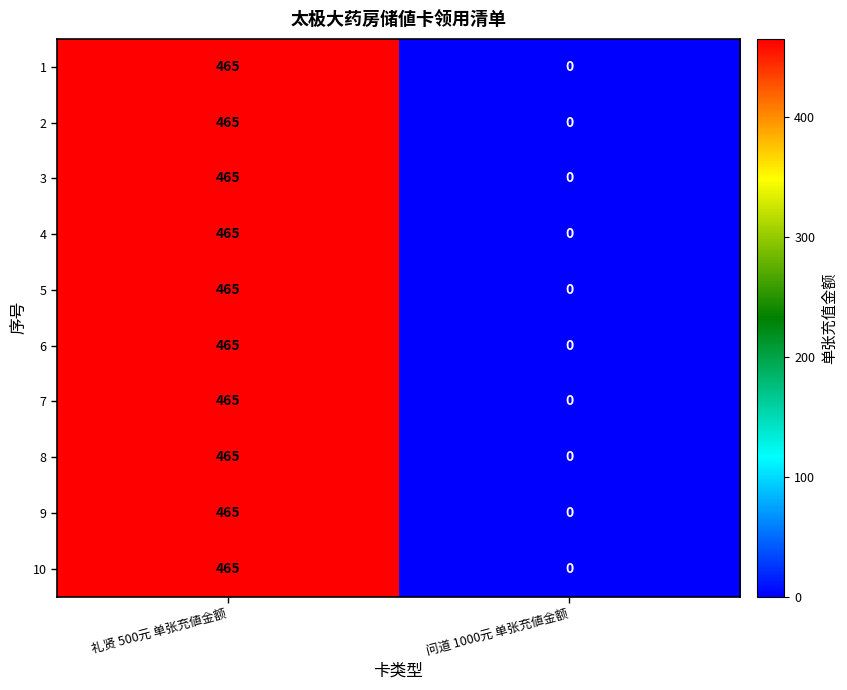

The value of 8 at 礼贤 500元 单张充値金额 is 131. True or false?

False